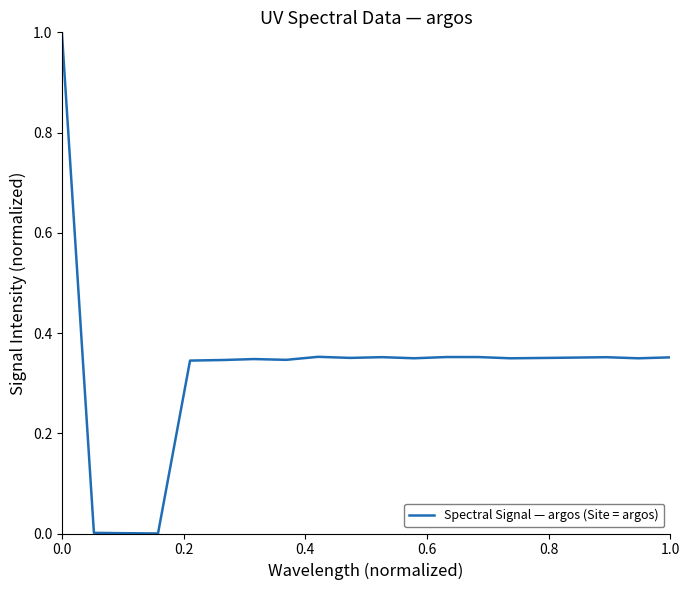

What is the maximum value shown in the chart?

1.0